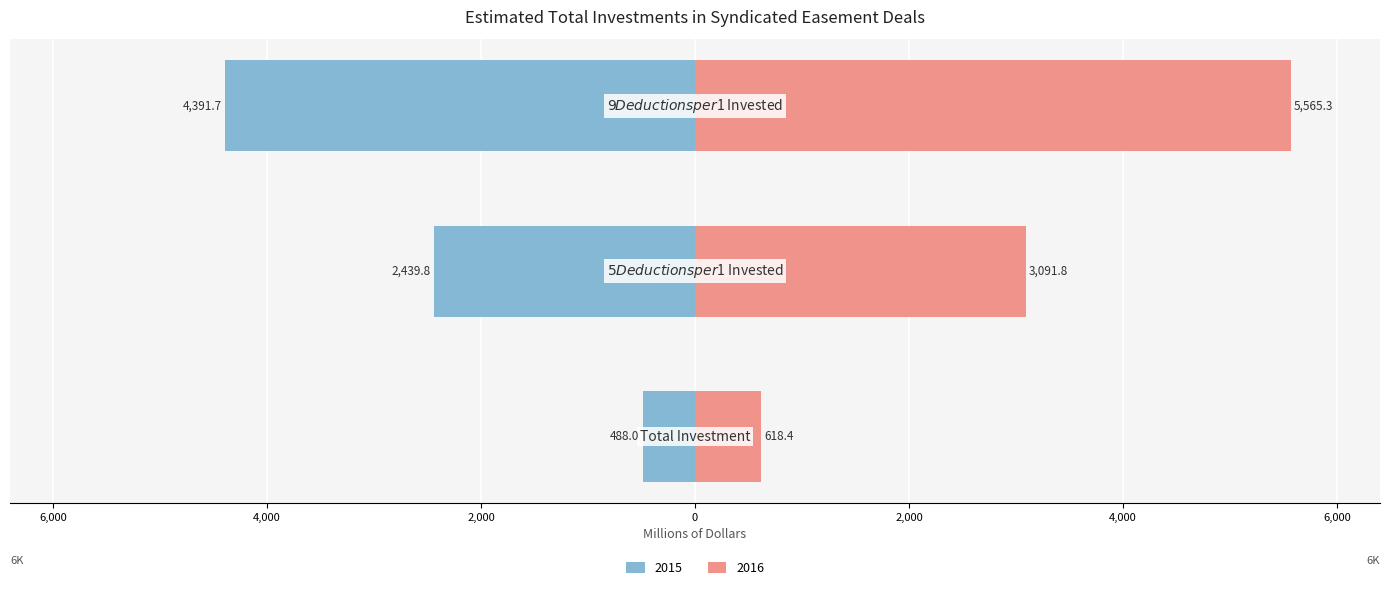

How many bars are there in each group?

2